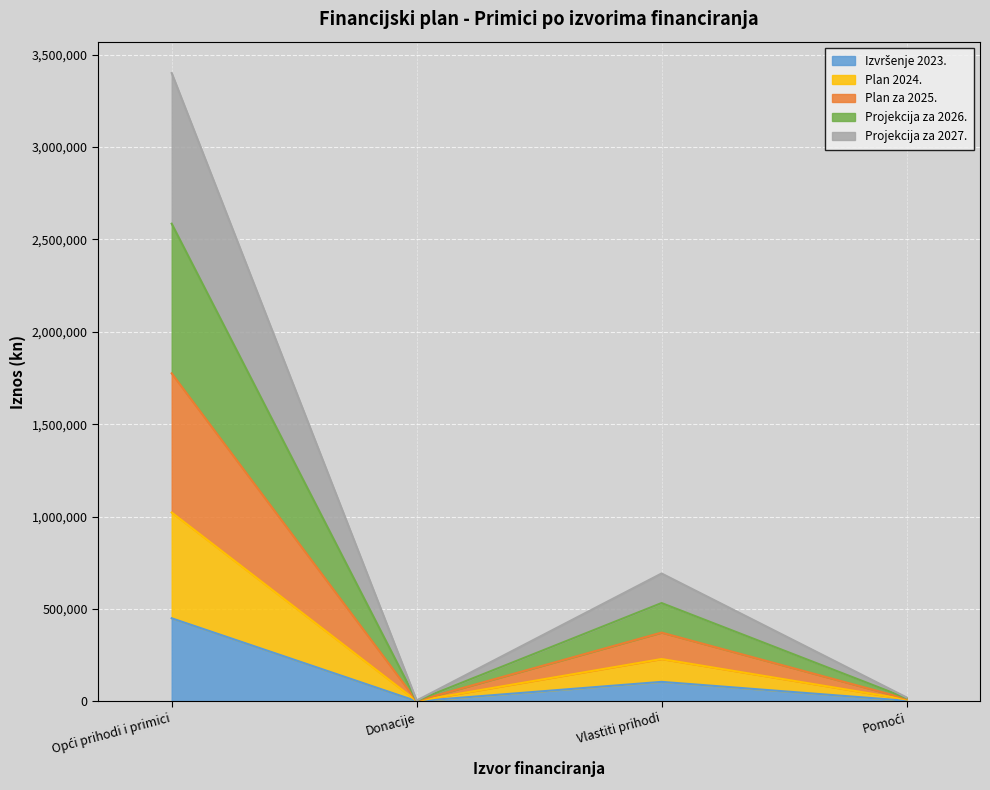

What is the sum of the Izvršenje 2023. values at Donacije and Pomoći?

4037.6